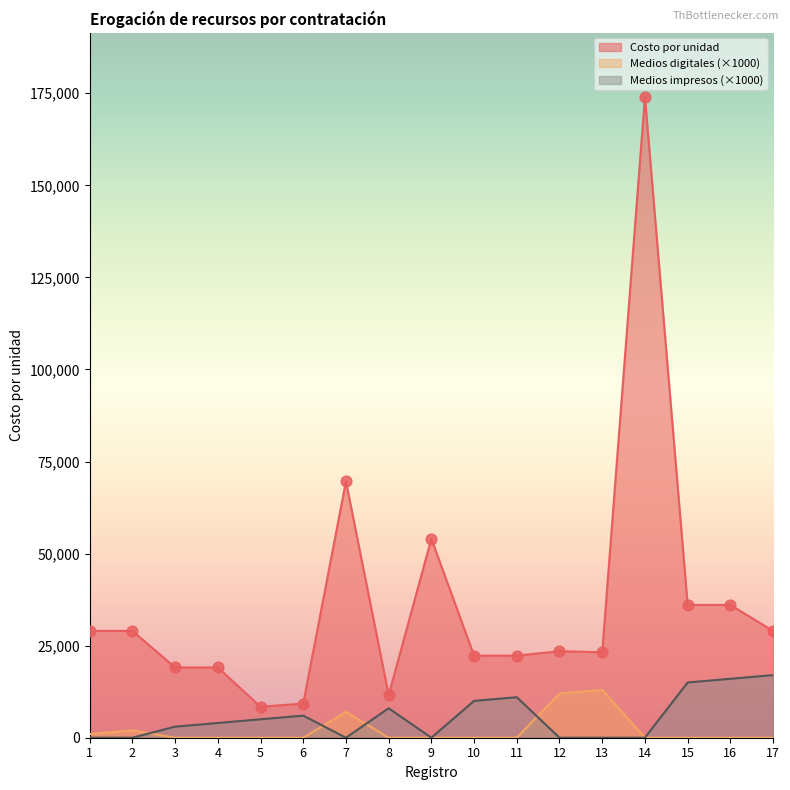

What are all the series names shown in the legend?

Costo por unidad, Medios digitales (×1000), Medios impresos (×1000)